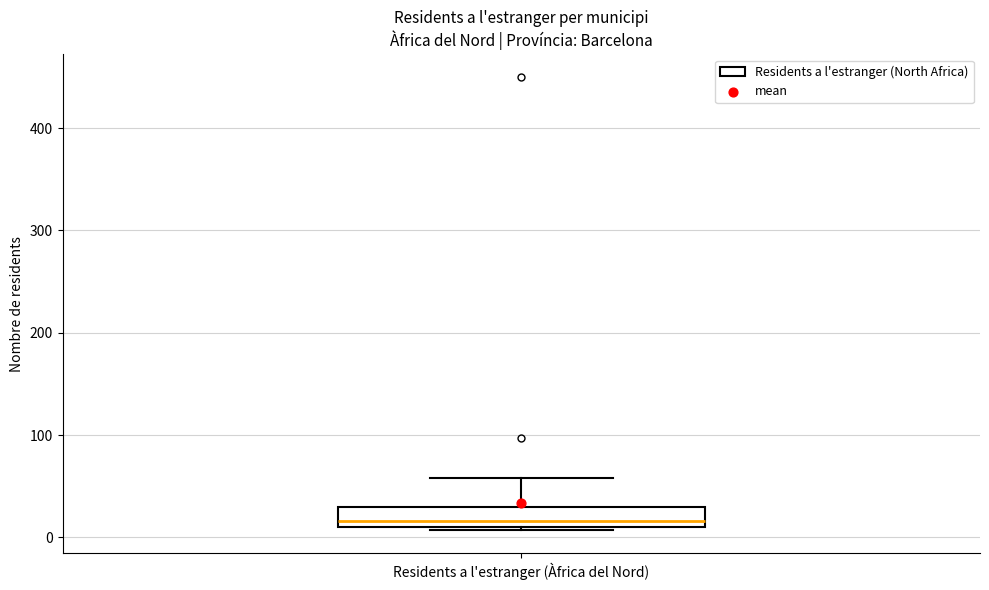

Transcribe this box plot: give where the median line is, the range the box spans, and where the two whiskers end, as read against the y-axis. The values are not printed on the chart, so give them approximately, as read against the axis.

median 20, box 10 to 30, whiskers 10 to 60